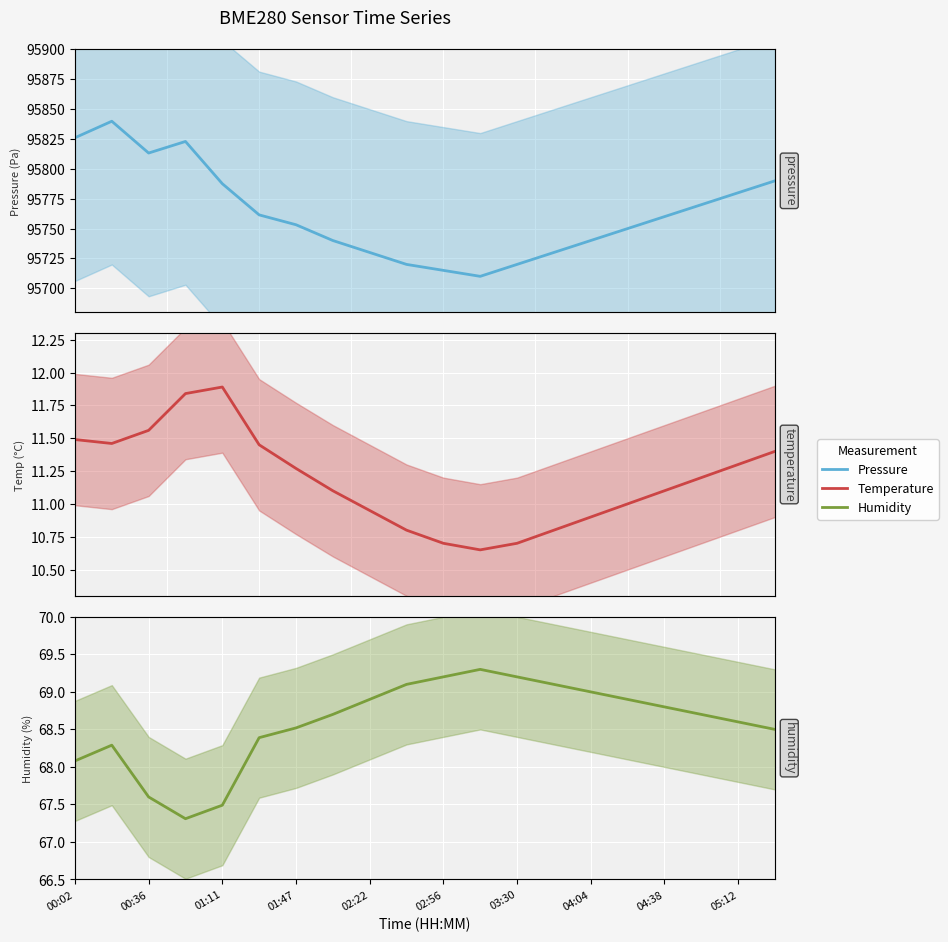

How many data points in humidity are above 68?

17